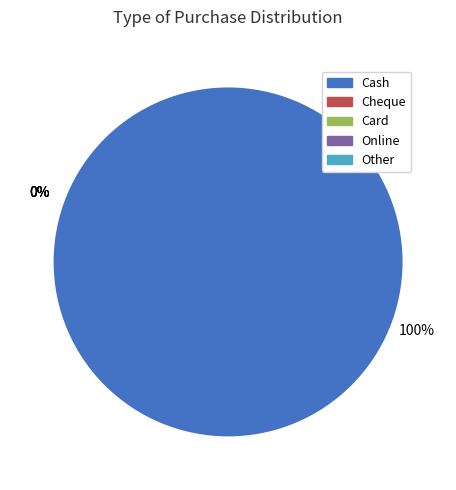

Combined, what portion of the pie is Cash and Cheque?

100.0%